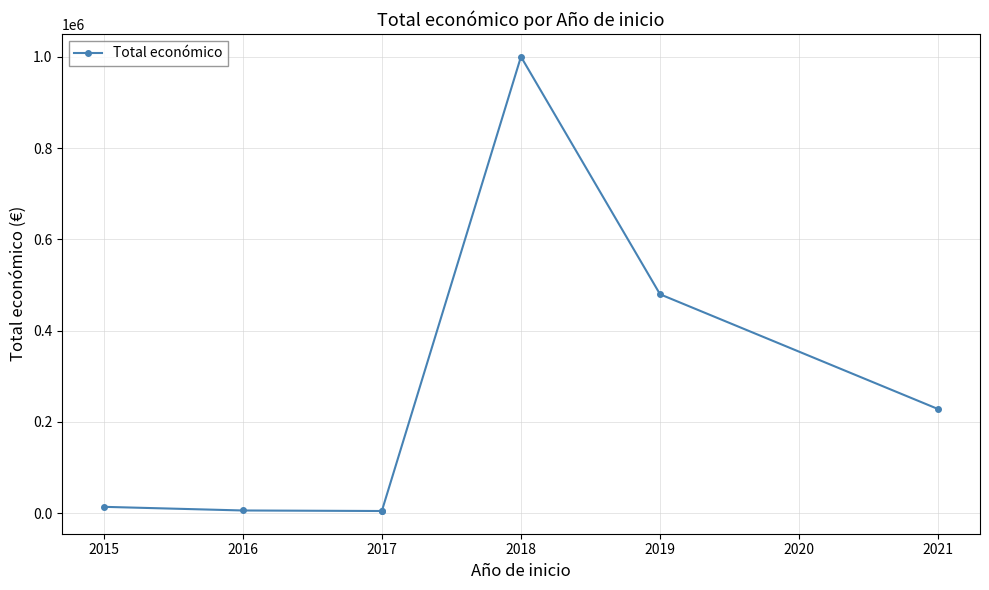

How many lines are shown in the chart?

1